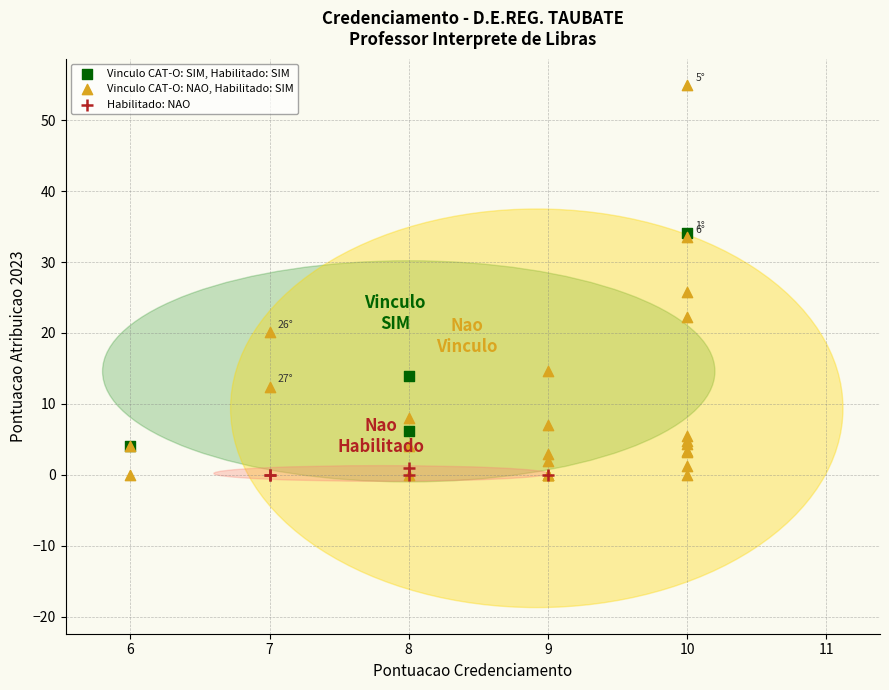

Which series contains the highest Y value?

Vinculo CAT-O: NAO, Habilitado: SIM